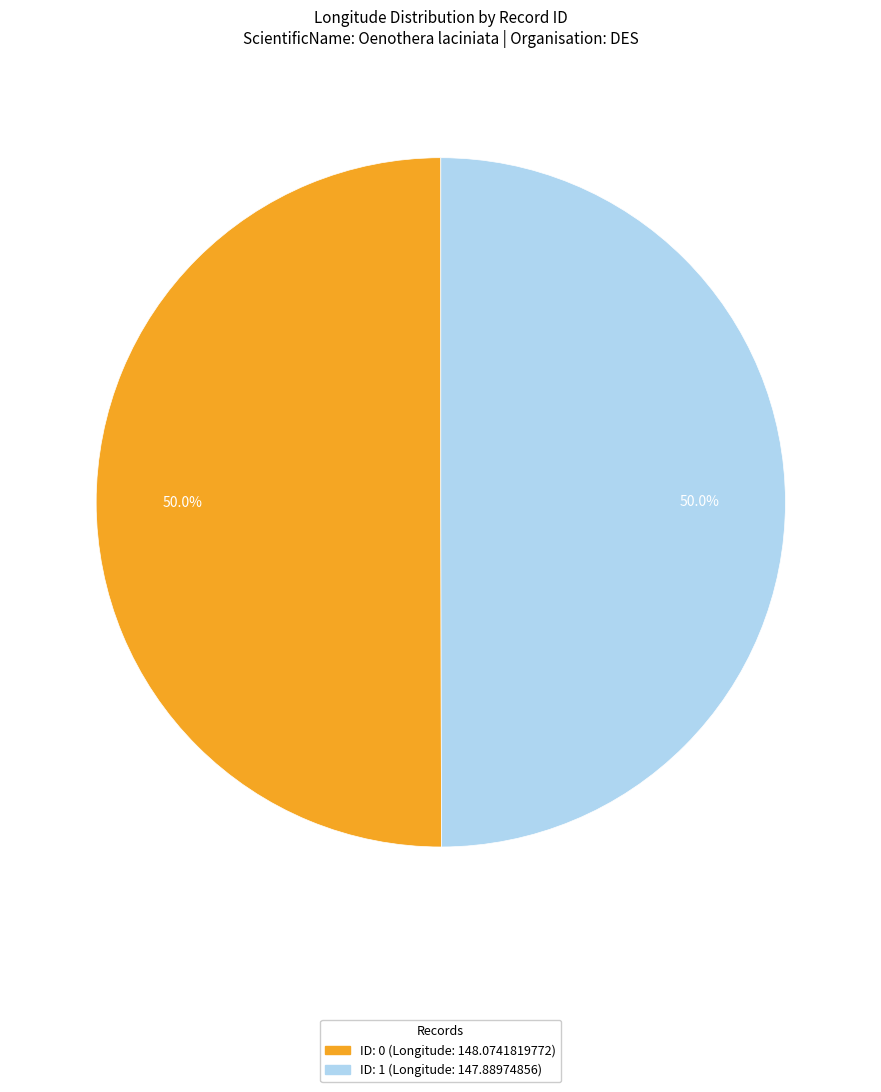

What is the smallest slice in the pie chart?

OrganisationAcronym: DES (ID 1)